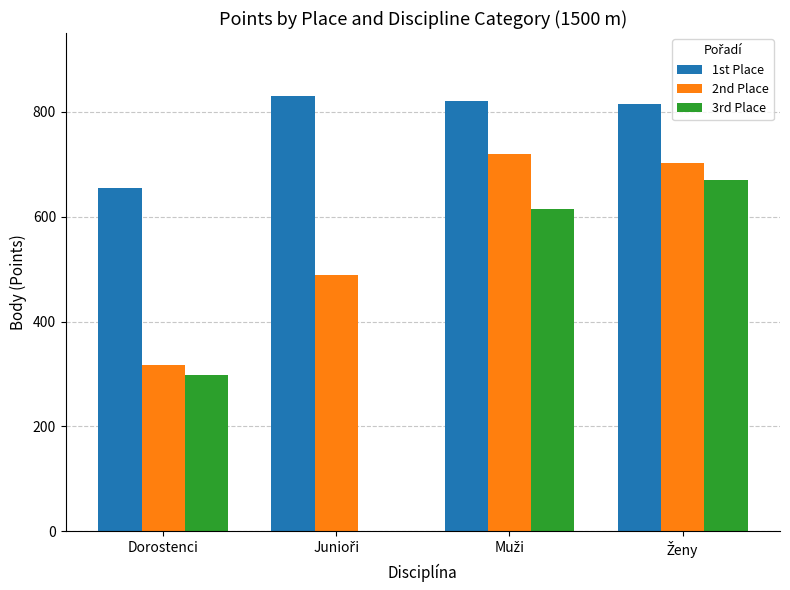

The value of 1st Place at Dorostenci is 1038. True or false?

False